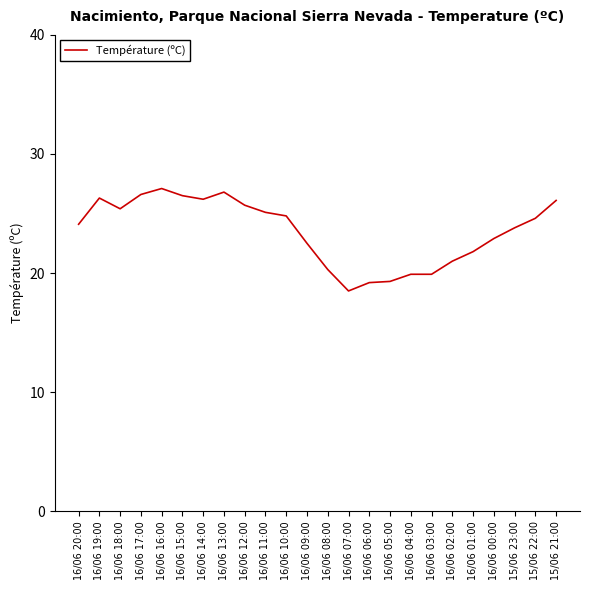

What is the sum of the values at 16/06 17:00 and 16/06 13:00?

53.4